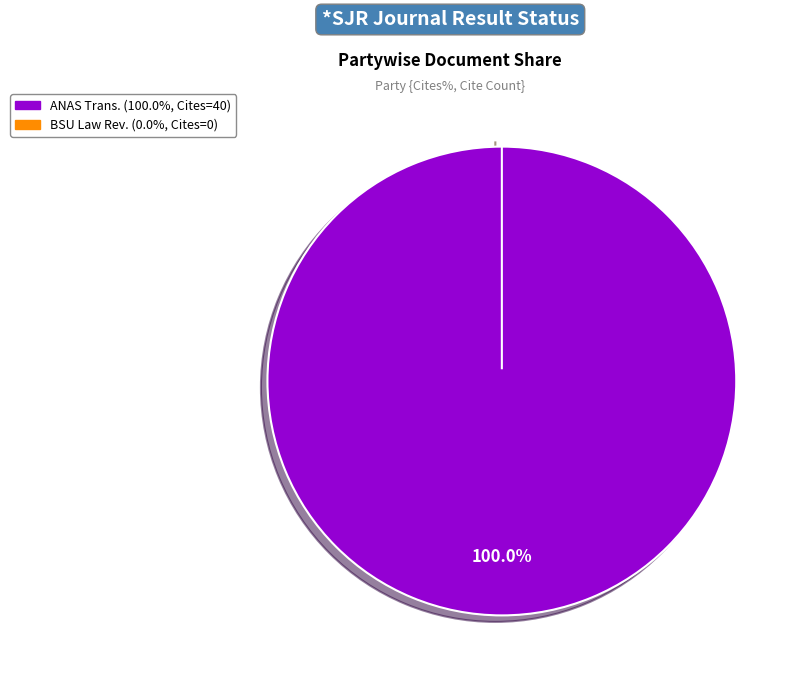

Which slice is the smallest?

Baku State University Law Review